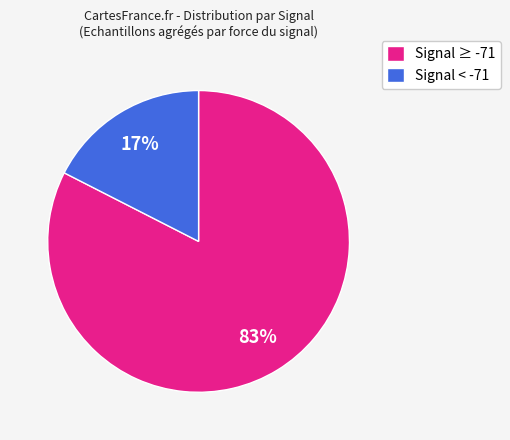

What is the largest slice in the pie chart?

Signal ≥ -71